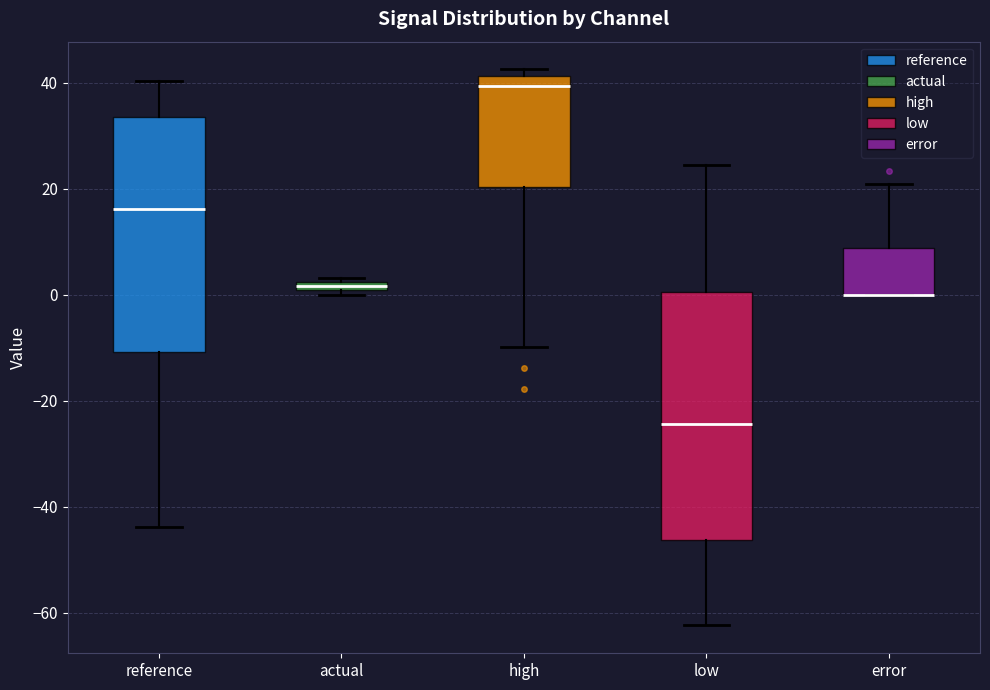

Comparing the boxes themselves (not the whiskers), which one is the tallest?

low